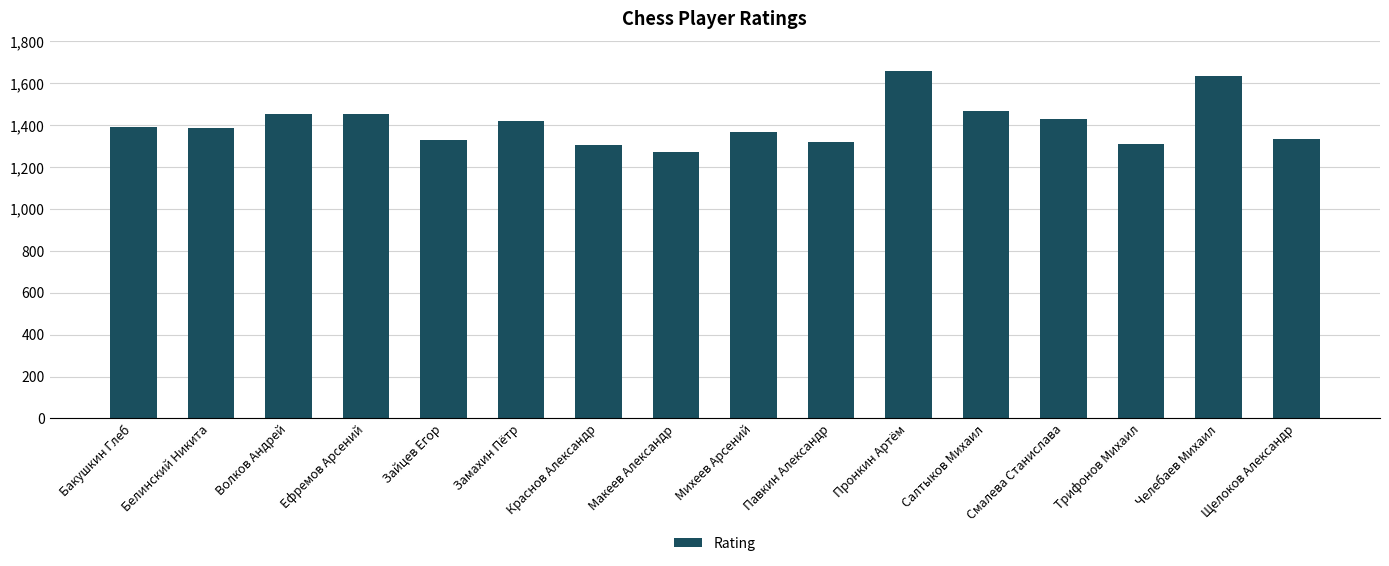

At which category does the chart reach its peak across all series?

Пронкин Артём